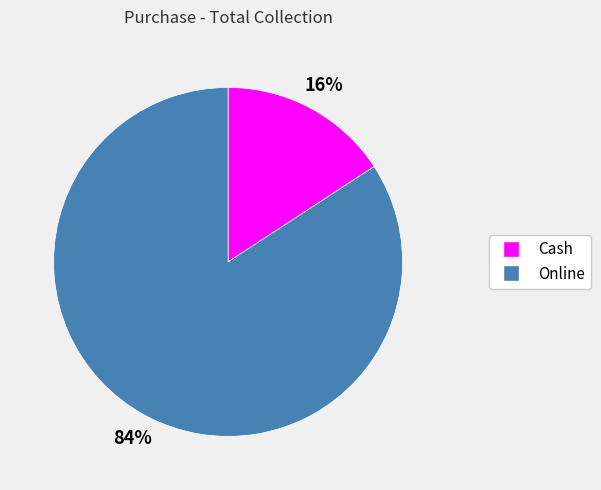

What is the majority slice?

Online